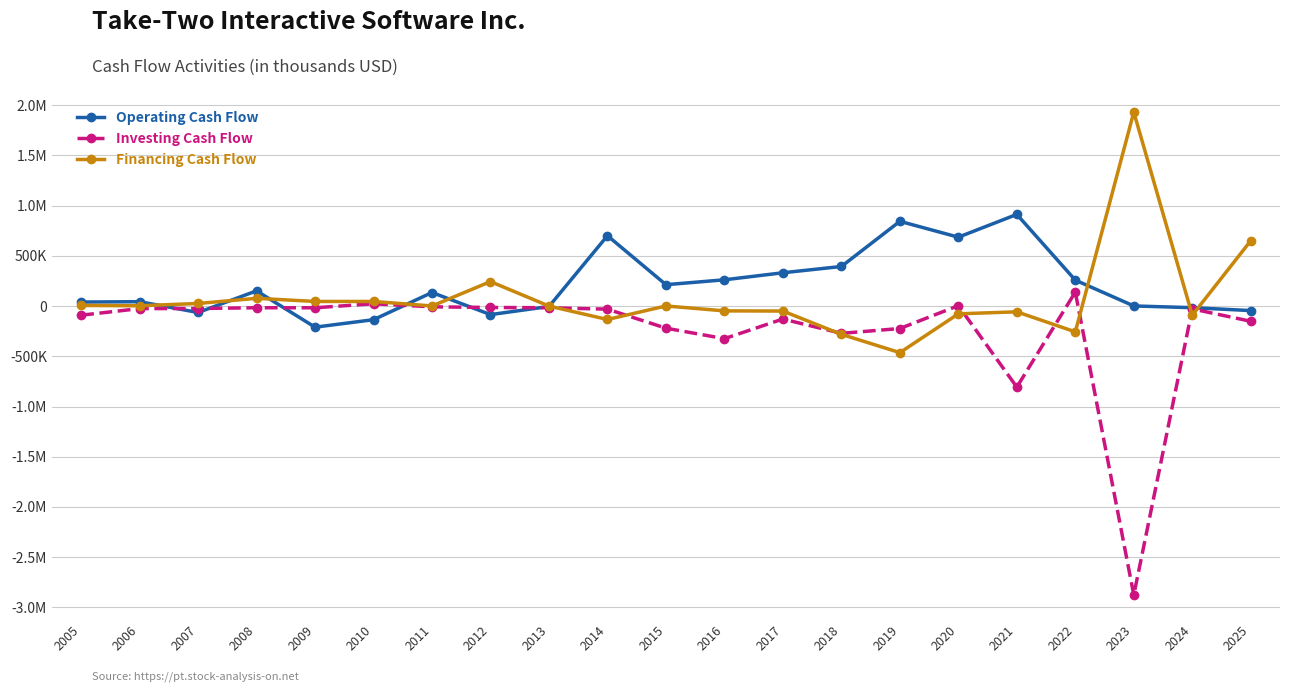

Between 2021 and 2018, which is larger?

2021